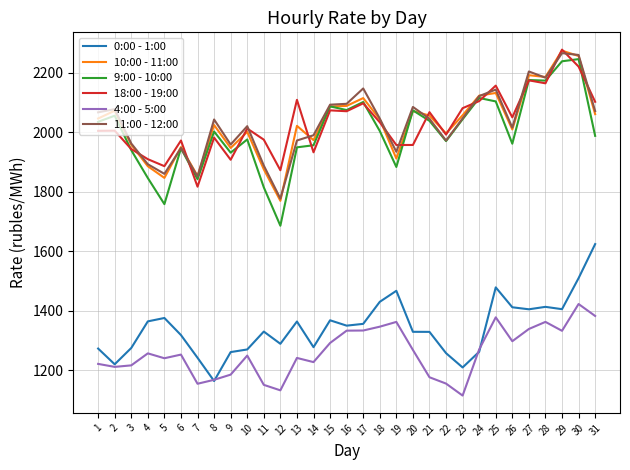

True or false: 11:00 - 12:00 and 4:00 - 5:00 cross at least once.

False